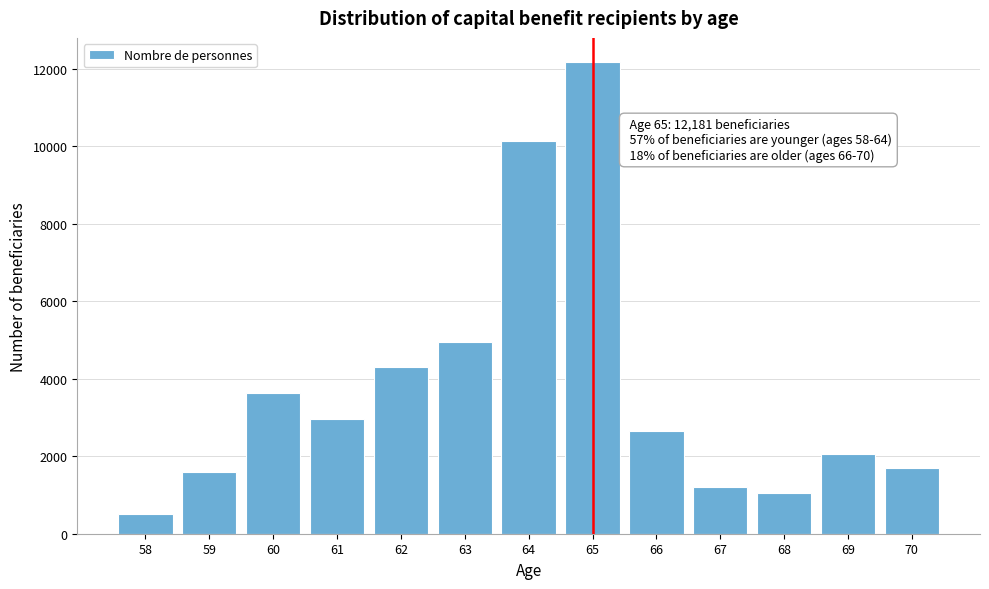

Reading left to right, what are all the values shown in this chart?

58=497	59=1583	60=3627	61=2968	62=4308	63=4952	64=10136	65=12181	66=2657	67=1218	68=1040	69=2047	70=1692